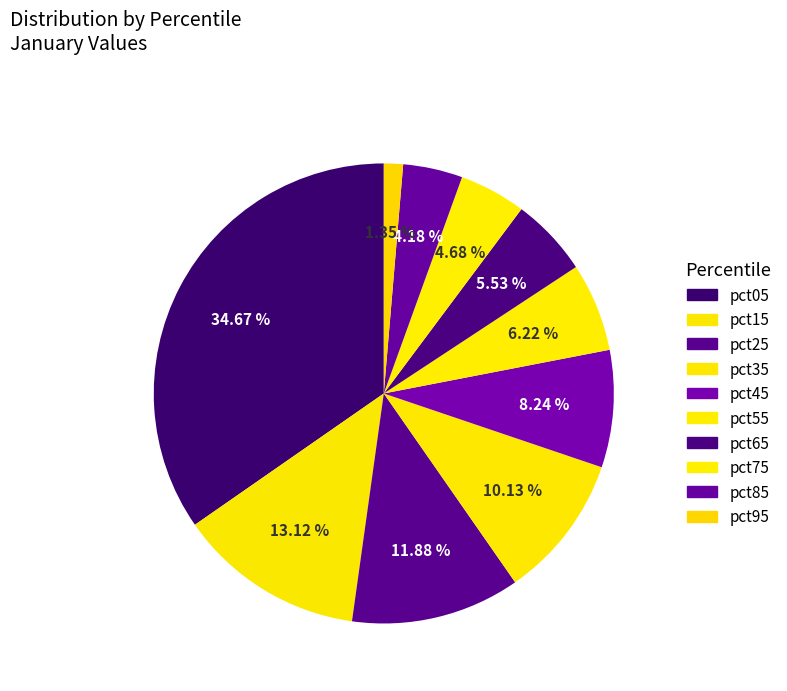

How many slices are in this pie chart?

10